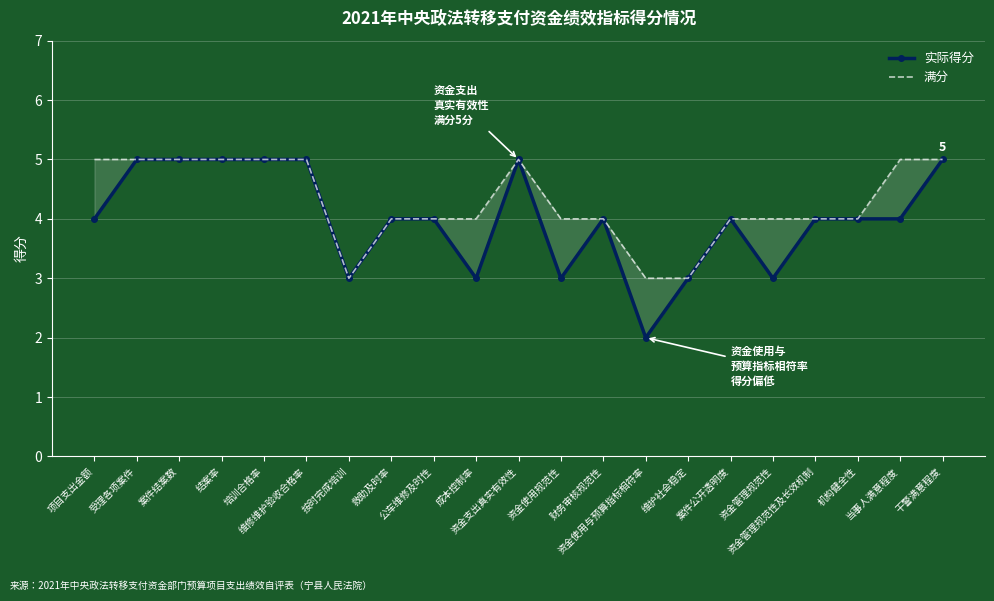

What is the average value of the 实际得分 series?

4